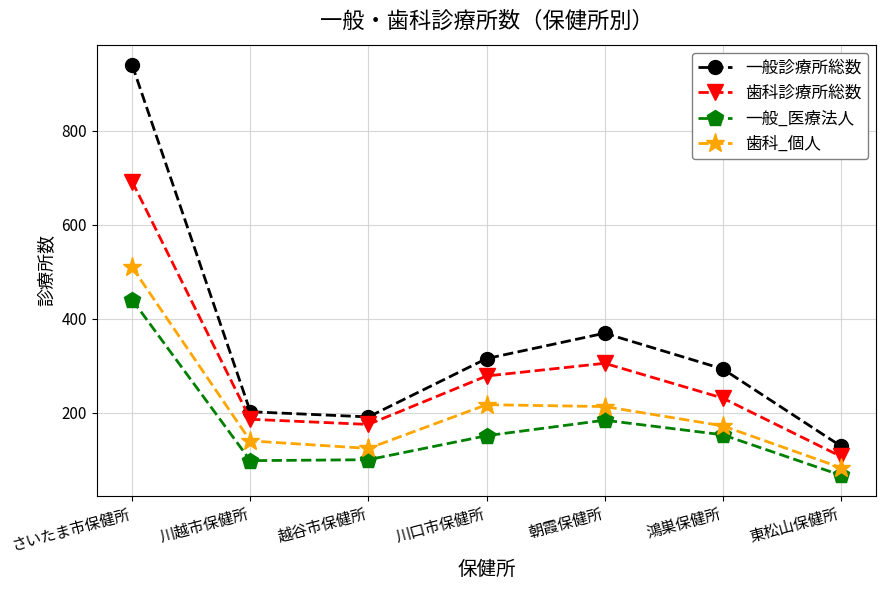

Where is the first local minimum for 歯科診療所総数?

越谷市保健所